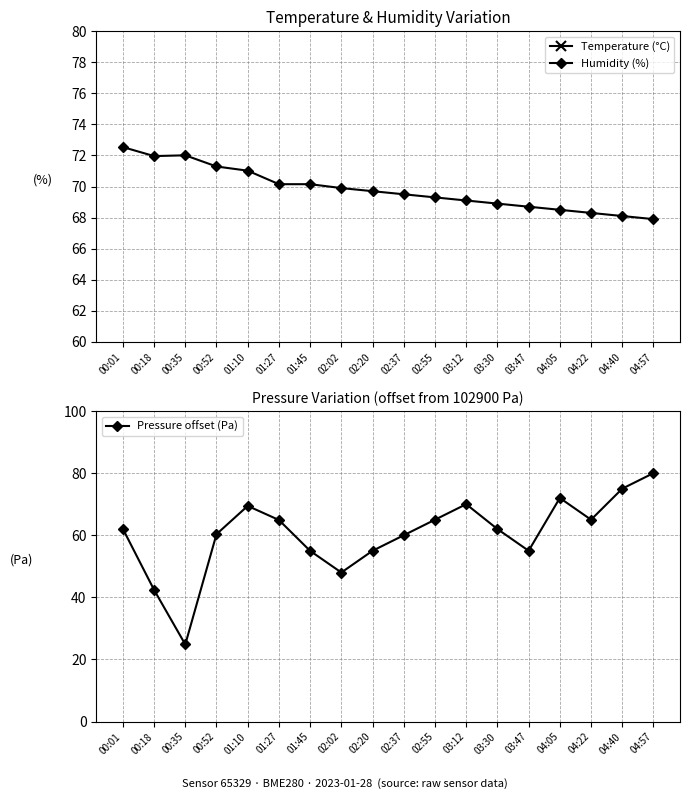

Reading right to left, what are all the values shown in this chart?

Temperature (°C): 04:57=4.0	04:40=3.9	04:22=3.8	04:05=3.6	03:47=3.5	03:30=3.4	03:12=3.3	02:55=3.2	02:37=3.1	02:20=3.0	02:02=3.1	01:45=3.2	01:27=3.2	01:10=3.5	00:52=3.6	00:35=3.3	00:18=3.5	00:01=3.8
Humidity (%): 04:57=67.9	04:40=68.1	04:22=68.3	04:05=68.5	03:47=68.7	03:30=68.9	03:12=69.1	02:55=69.3	02:37=69.5	02:20=69.7	02:02=69.9	01:45=70.2	01:27=70.2	01:10=71.0	00:52=71.3	00:35=72.0	00:18=72.0	00:01=72.5
Pressure offset (Pa): 04:57=80.0	04:40=75.0	04:22=65.0	04:05=72.0	03:47=55.0	03:30=62.0	03:12=70.0	02:55=65.0	02:37=60.0	02:20=55.0	02:02=48.0	01:45=55.0	01:27=64.9	01:10=69.4	00:52=60.3	00:35=24.8	00:18=42.4	00:01=62.1